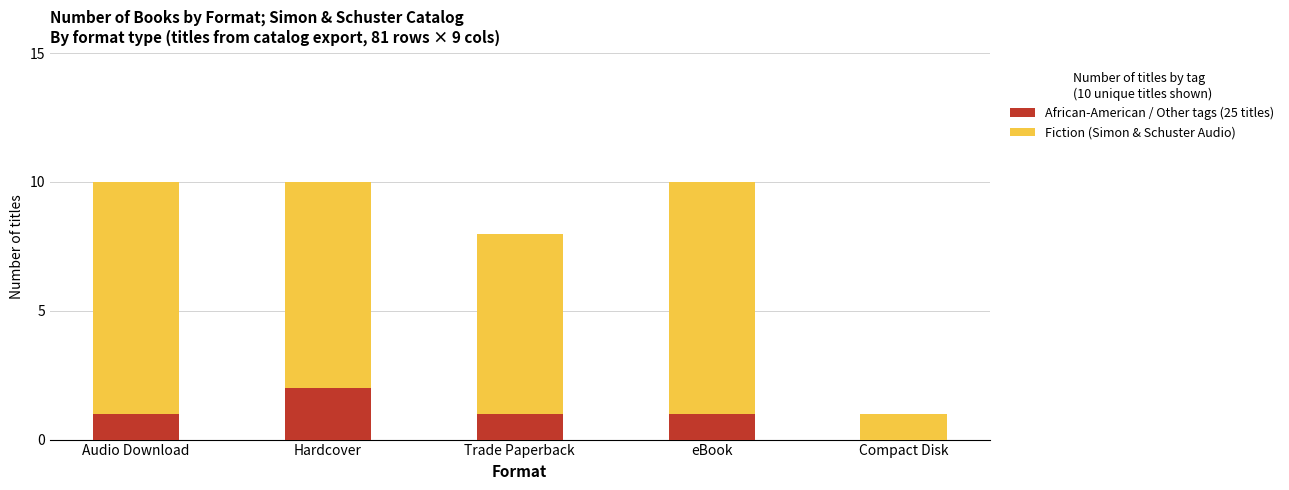

The African-American / Other tags (25 titles) series shows 1 at eBook. True or false?

True